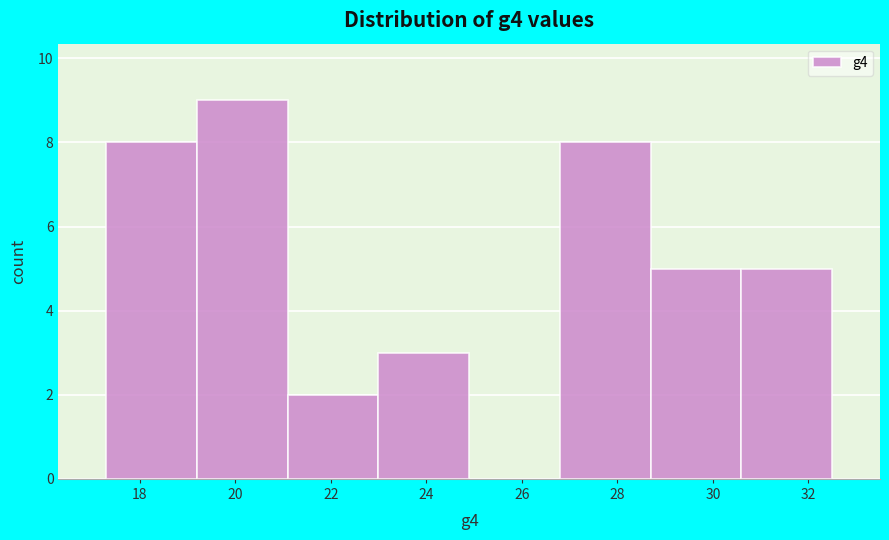

Reading left to right, list every bar in this chart as the range it spans on the x-axis followed by its height. Neither the bar edges nor the heights are printed on the chart, so give them approximately, as read against the axes.

17.3 to 19.2: 8
19.2 to 21.1: 9
21.1 to 23.0: 2
23.0 to 24.9: 3
24.9 to 26.8: 0
26.8 to 28.7: 8
28.7 to 30.6: 5
30.6 to 32.5: 5